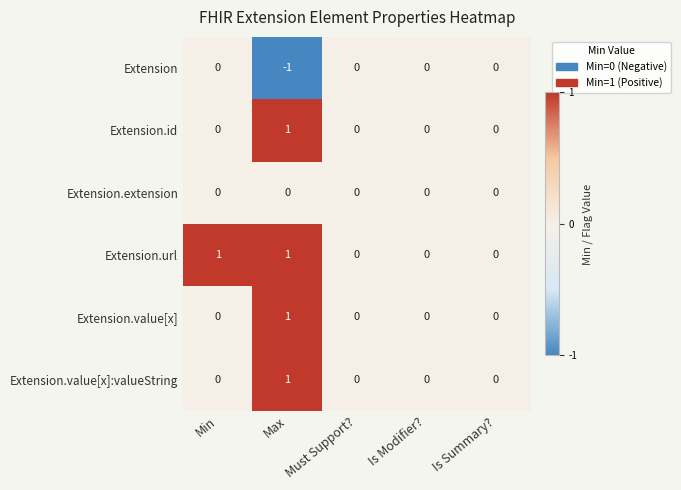

True or false: Extension.extension has a value of 0 at Must Support?.

True